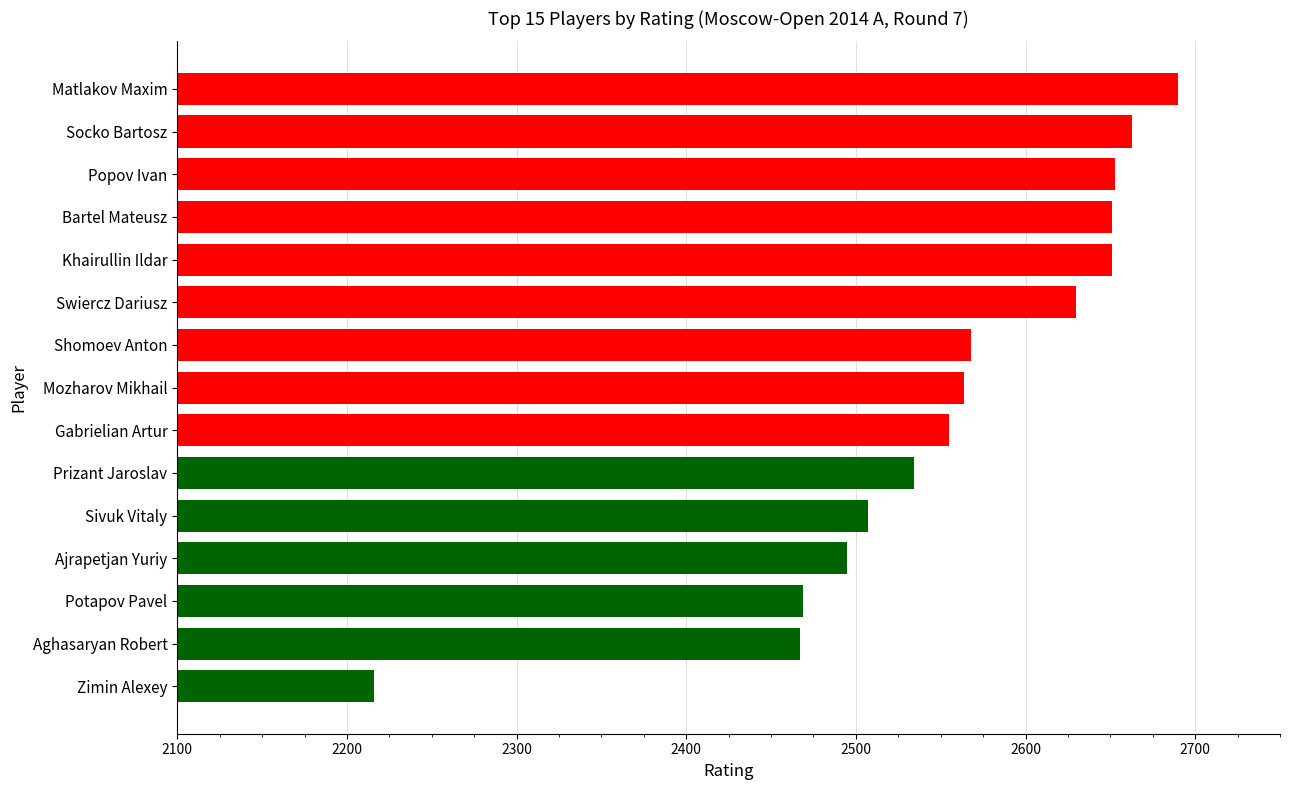

What is the label of the 1st bar from the top?

Matlakov Maxim